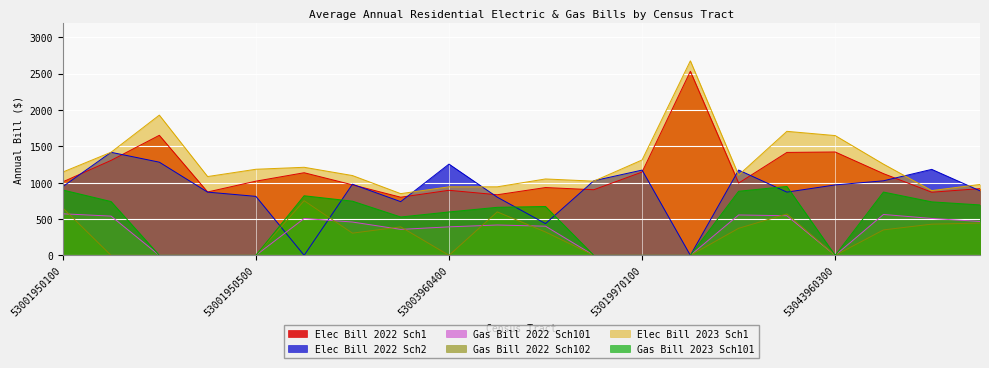

What is the value of the Elec Bill 2022 Sch1 point at the 5th from the left?

1020.2